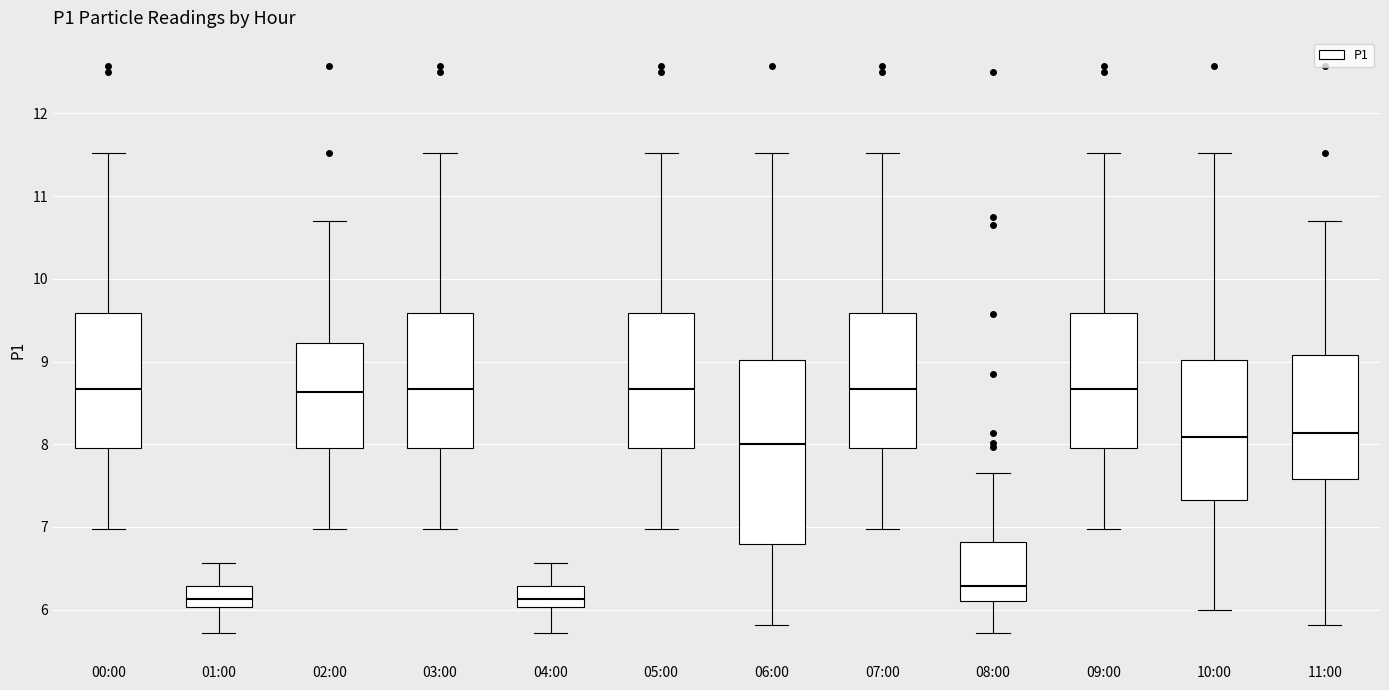

Reading left to right, read every box against the y-axis: the position of its median line, the range the box covers, and the ends of its whiskers. The values are not printed on the chart, so give them approximately, as read against the axis.

00:00: median 8.7, box 8.0 to 9.6, whiskers 7.0 to 11.5
01:00: median 6.1, box 6.0 to 6.3, whiskers 5.7 to 6.6
02:00: median 8.6, box 8.0 to 9.2, whiskers 7.0 to 10.7
03:00: median 8.7, box 8.0 to 9.6, whiskers 7.0 to 11.5
04:00: median 6.1, box 6.0 to 6.3, whiskers 5.7 to 6.6
05:00: median 8.7, box 8.0 to 9.6, whiskers 7.0 to 11.5
06:00: median 8.0, box 6.8 to 9.0, whiskers 5.8 to 11.5
07:00: median 8.7, box 8.0 to 9.6, whiskers 7.0 to 11.5
08:00: median 6.3, box 6.1 to 6.8, whiskers 5.7 to 7.7
09:00: median 8.7, box 8.0 to 9.6, whiskers 7.0 to 11.5
10:00: median 8.1, box 7.3 to 9.0, whiskers 6.0 to 11.5
11:00: median 8.1, box 7.6 to 9.1, whiskers 5.8 to 10.7